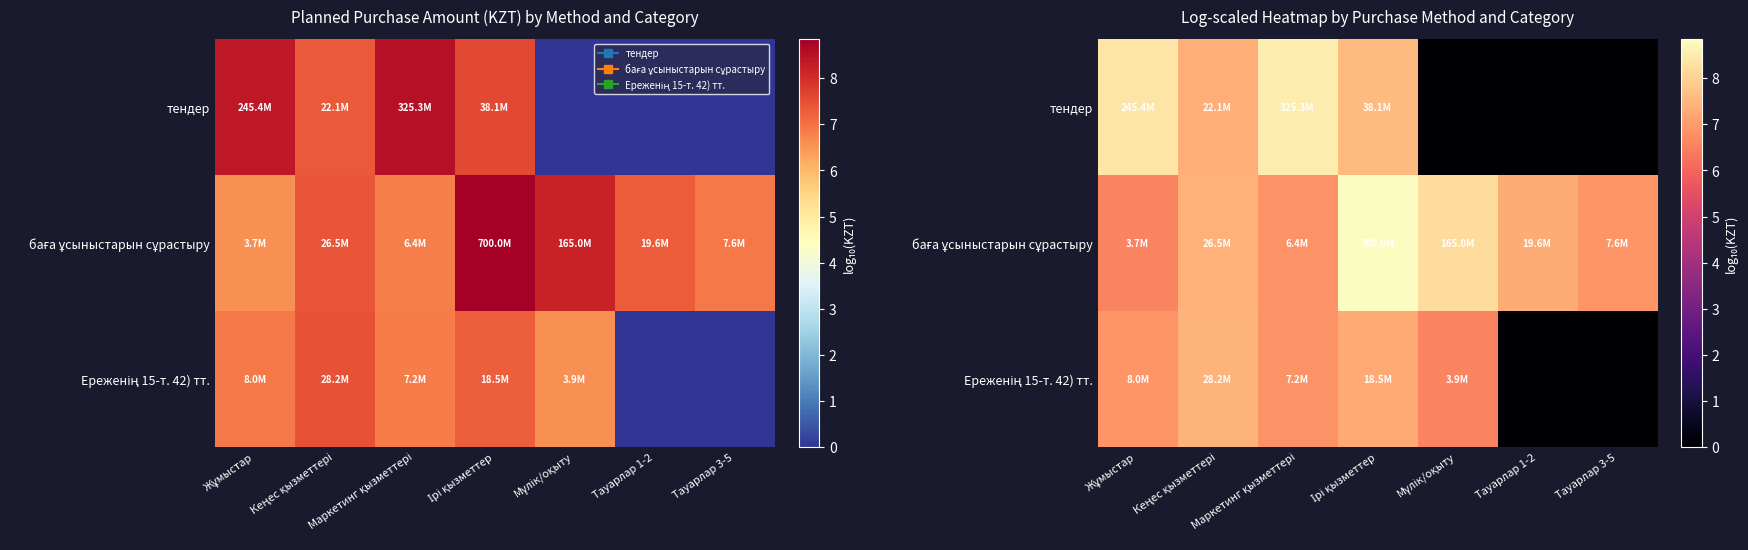

The Ереженің 15-т. 42) тт. series shows 7.5 at Кеңес қызметтері. True or false?

True